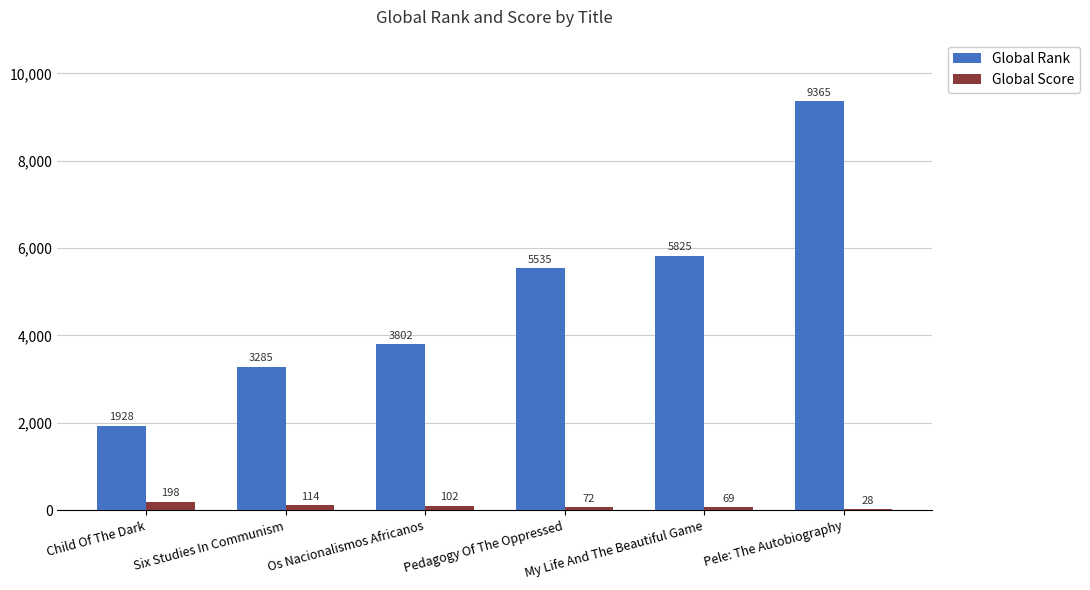

What is the sum of the Global Score values at Six Studies In Communism and Child Of The Dark?

312